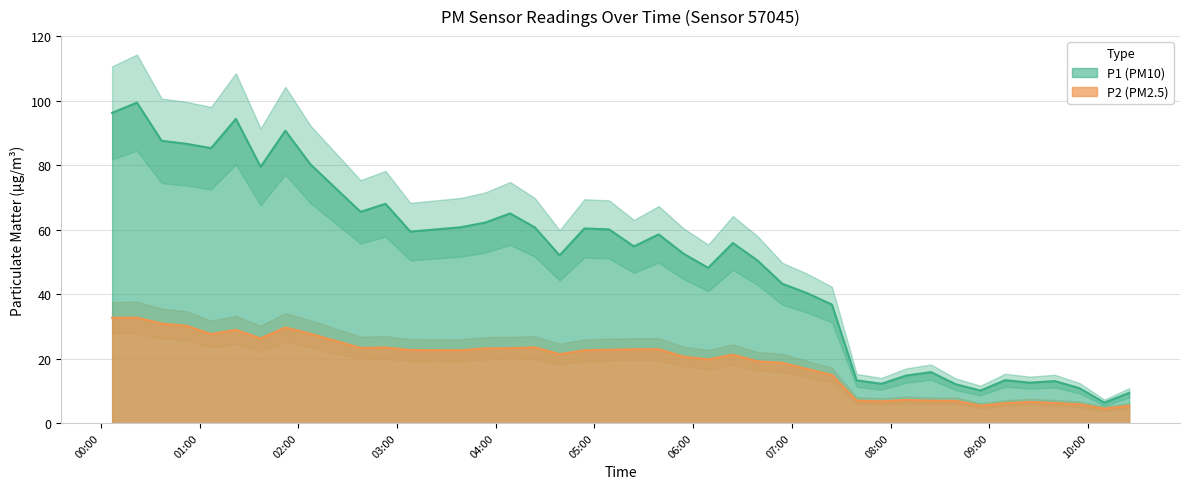

What is the minimum value shown in the chart?

4.5